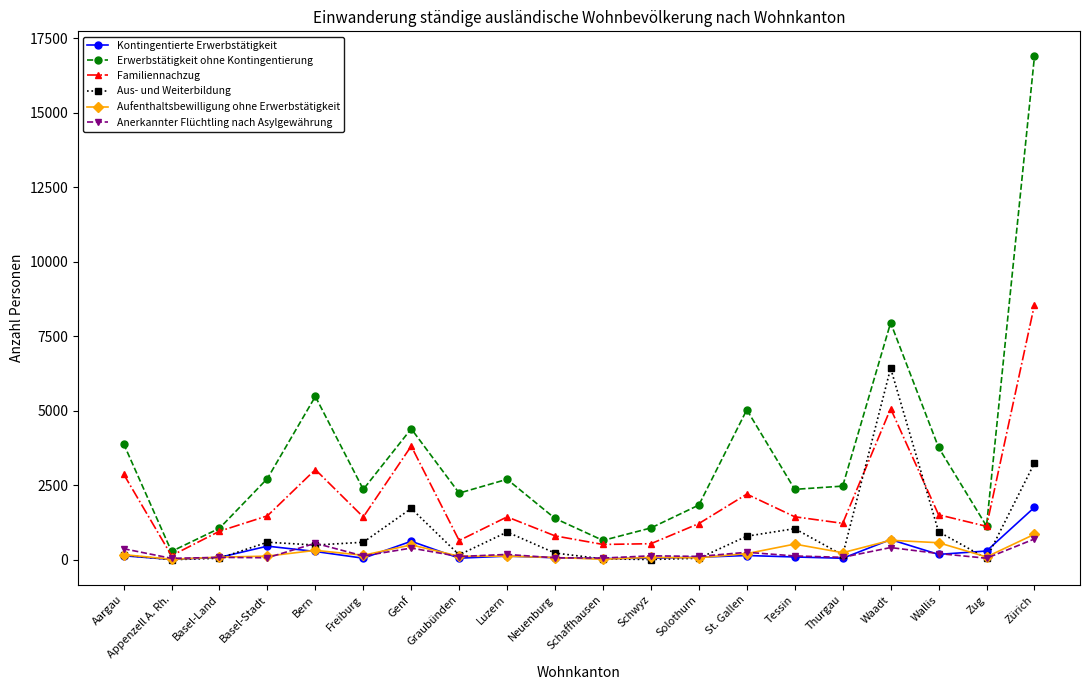

True or false: Erwerbstätigkeit ohne Kontingentierung has more than 0 points higher than both neighbors.

True